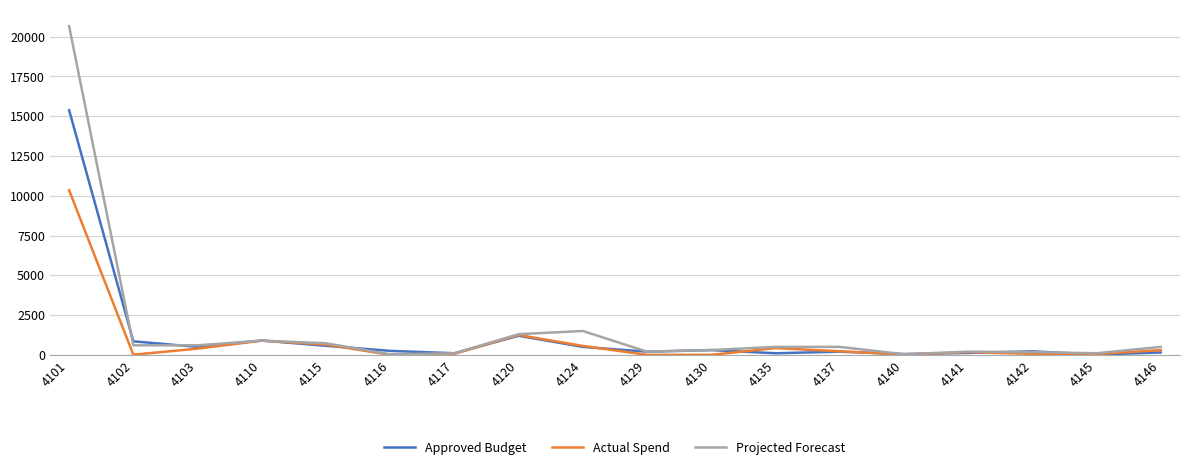

The value of Approved Budget at 4110 is 900. True or false?

True